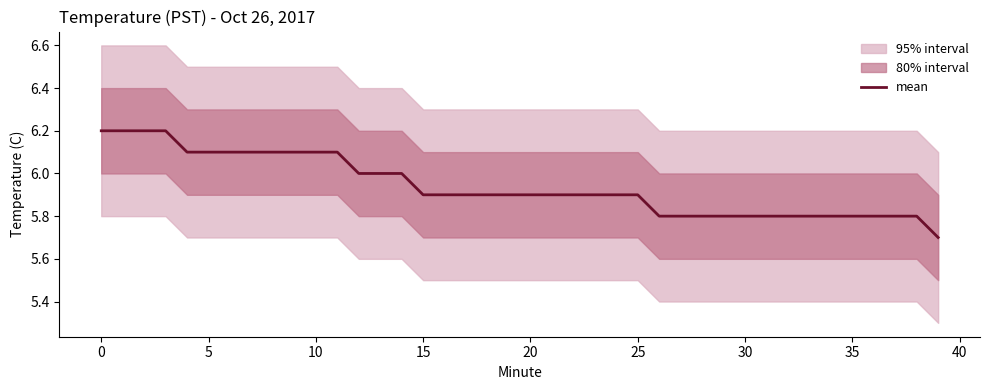

What is the sum of all values?

237.6